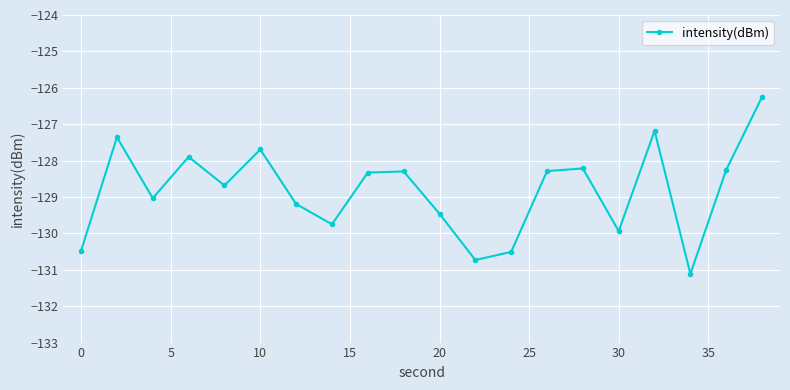

What is the greatest value displayed?

-126.2